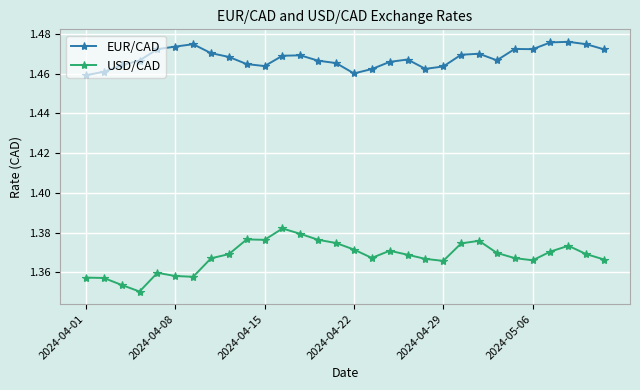

True or false: EUR/CAD and USD/CAD cross at least once.

False